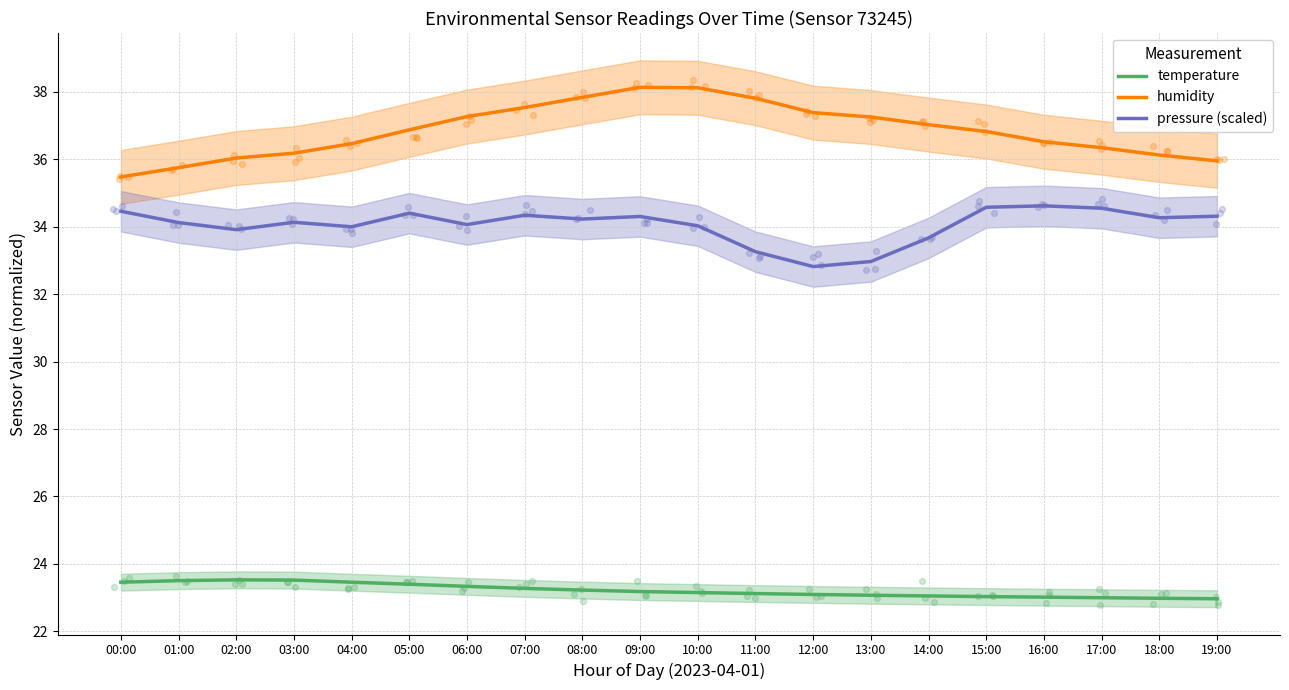

What is the total value across all series at 08:00?

95.3